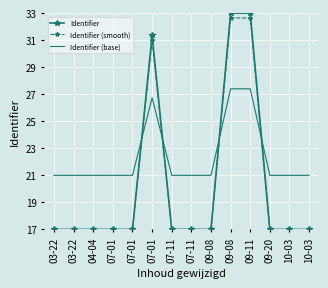

What are all the series names shown in the legend?

Identifier, Identifier (smooth), Identifier (base)